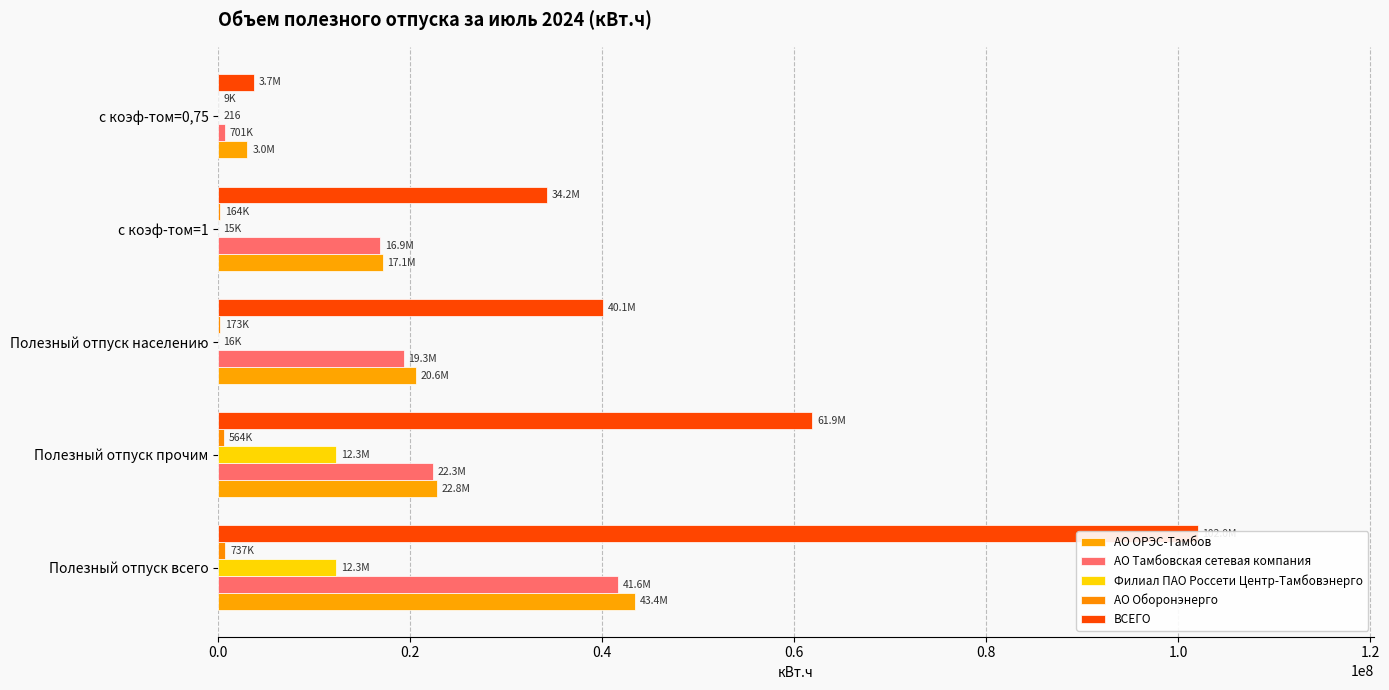

What is the difference between the maximum and minimum values in the ВСЕГО series?

98281826.5